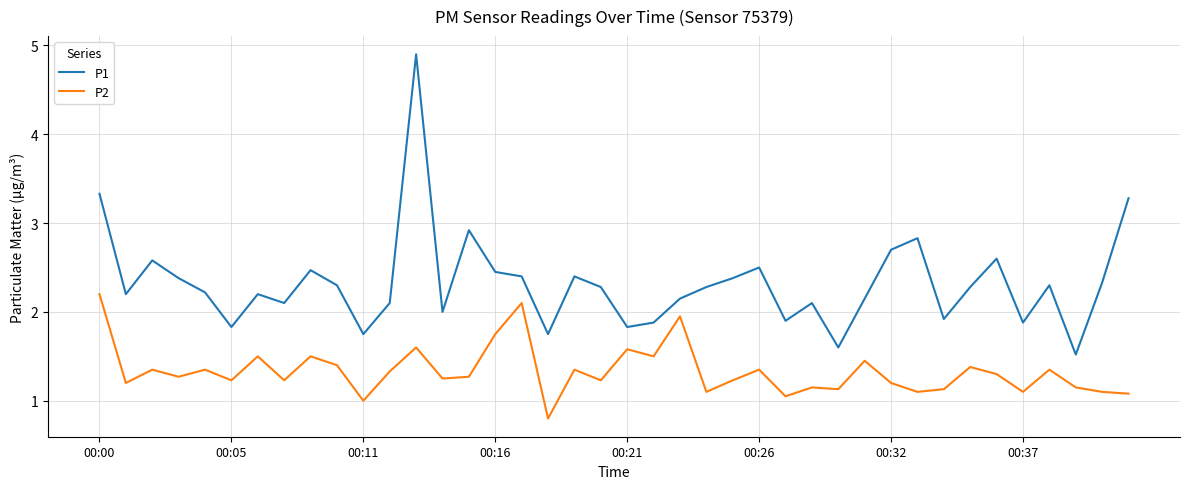

True or false: P2 and P1 cross at least once.

False